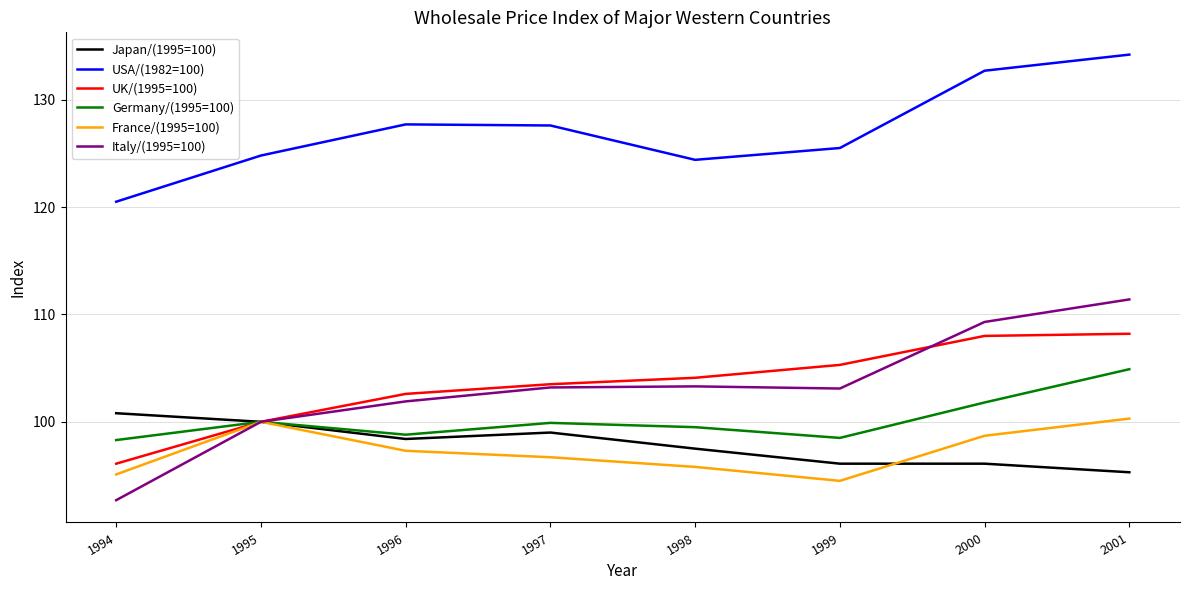

At which category does the chart reach its peak across all series?

2001